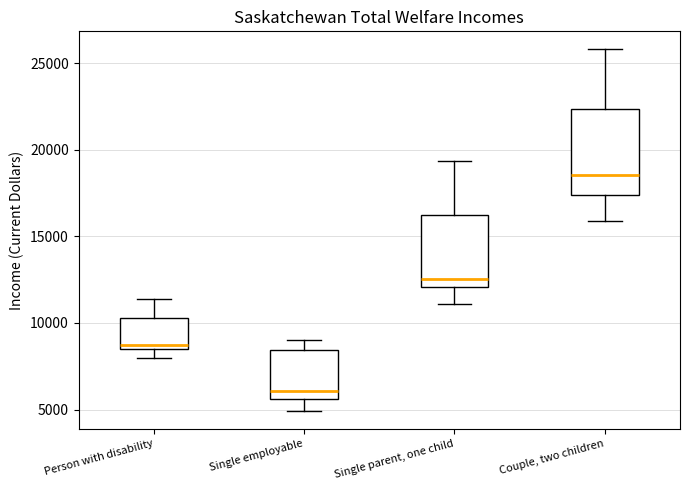

Reading left to right, read every box against the y-axis: the position of its median line, the range the box covers, and the ends of its whiskers. The values are not printed on the chart, so give them approximately, as read against the axis.

Person with disability: median 9000, box 8500 to 10500, whiskers 8000 to 11500
Single employable: median 6000, box 5500 to 8500, whiskers 5000 to 9000
Single parent, one child: median 12500, box 12000 to 16000, whiskers 11000 to 19500
Couple, two children: median 18500, box 17500 to 22500, whiskers 16000 to 26000